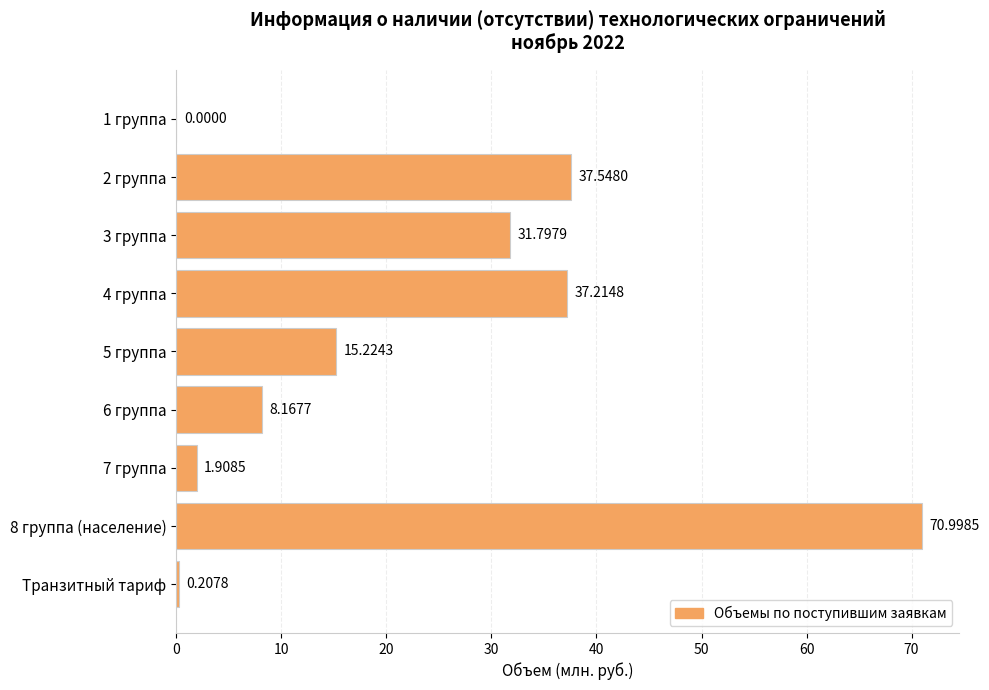

How many values are above zero?

8